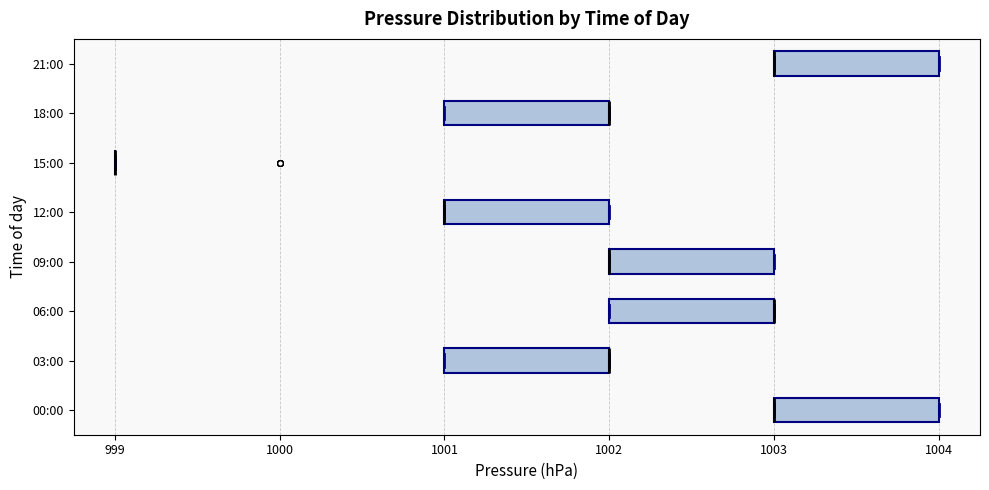

Reading bottom to top, read every box against the x-axis: the position of its median line, the range the box covers, and the ends of its whiskers. The values are not printed on the chart, so give them approximately, as read against the axis.

00:00: median 1003 (drawn on the box's left edge), box 1003 to 1004, whiskers 1003 to 1004
03:00: median 1002 (drawn on the box's right edge), box 1001 to 1002, whiskers 1001 to 1002
06:00: median 1003 (drawn on the box's right edge), box 1002 to 1003, whiskers 1002 to 1003
09:00: median 1002 (drawn on the box's left edge), box 1002 to 1003, whiskers 1002 to 1003
12:00: median 1001 (drawn on the box's left edge), box 1001 to 1002, whiskers 1001 to 1002
15:00: box collapsed to a line at 999, whiskers 999 to 999
18:00: median 1002 (drawn on the box's right edge), box 1001 to 1002, whiskers 1001 to 1002
21:00: median 1003 (drawn on the box's left edge), box 1003 to 1004, whiskers 1003 to 1004